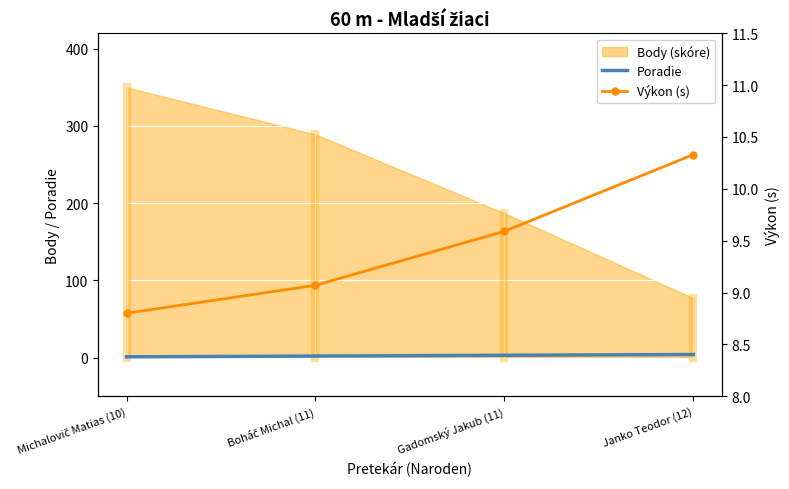

What is the label of the 1st point from the left?

Michalovič Matias (10)